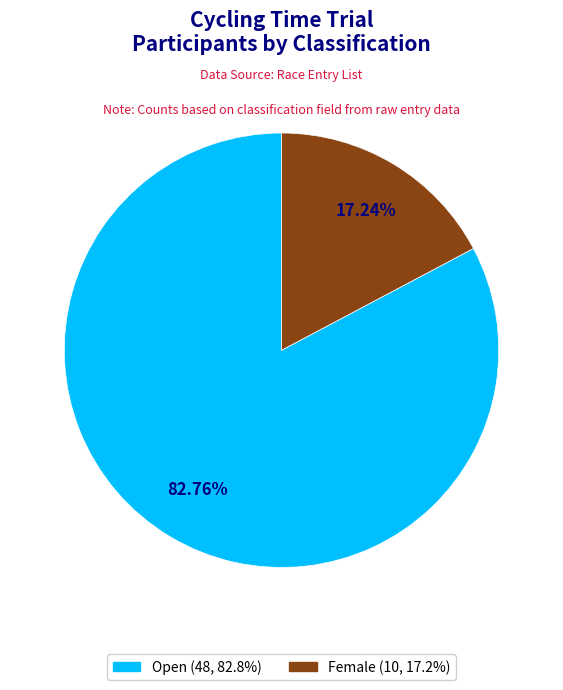

What percentage is the Female slice, to the nearest percent?

17%